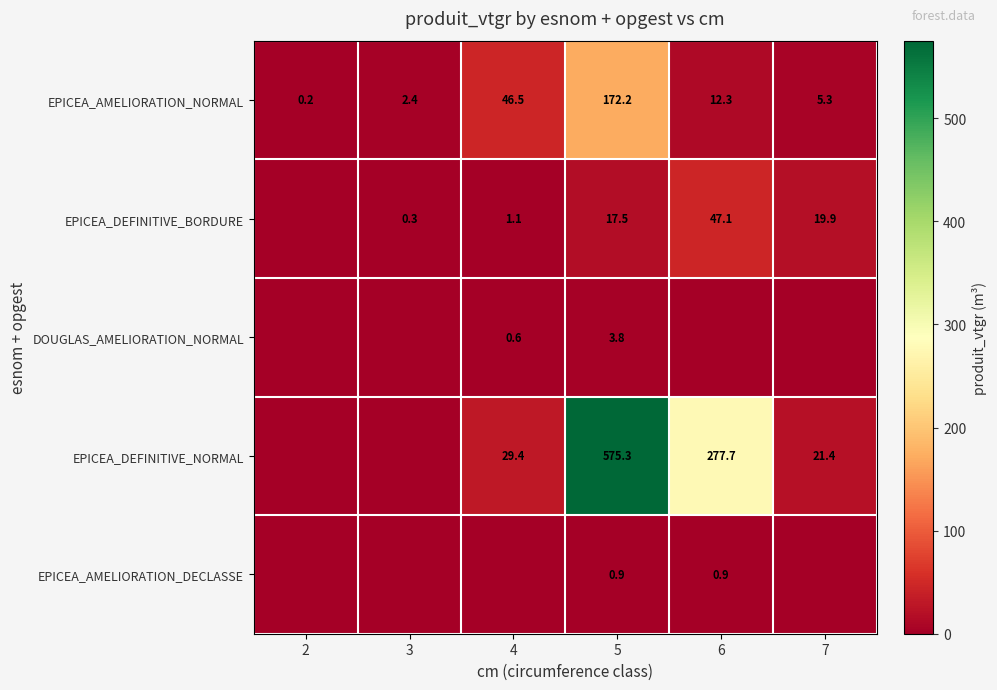

What value does the EPICEA_AMELIORATION_NORMAL series have at 5?

172.2